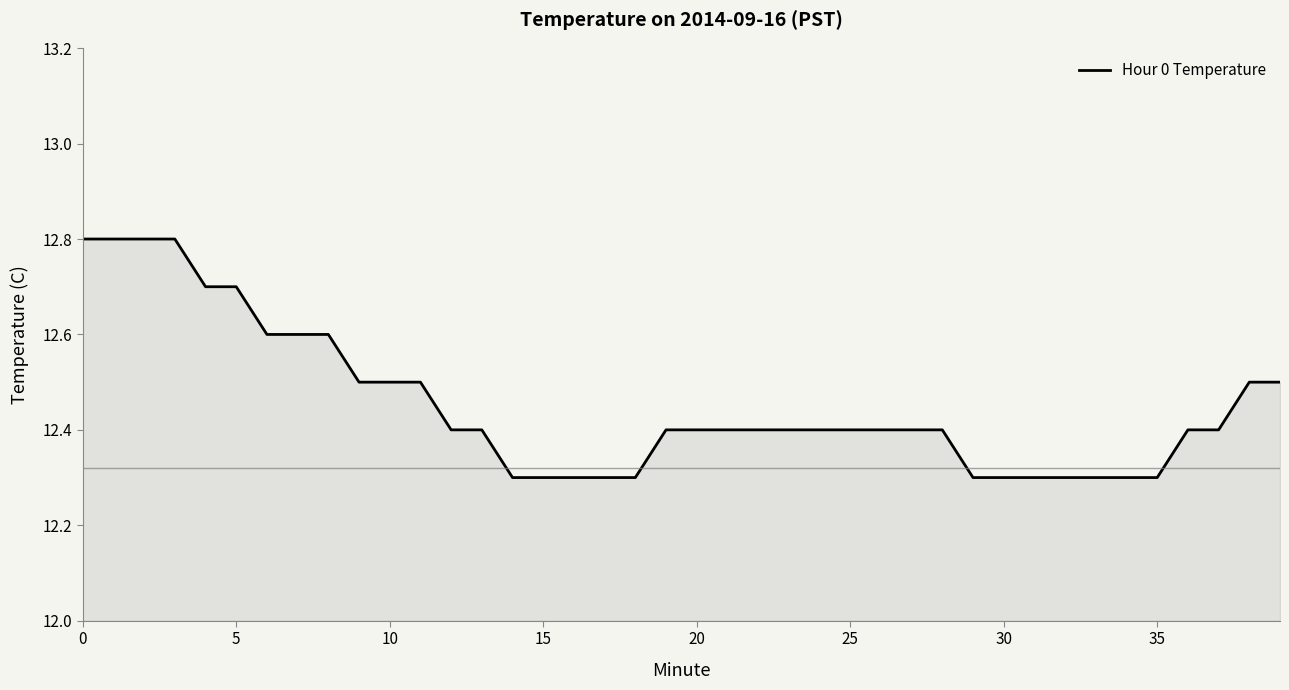

What is the minimum value shown in the chart?

12.3